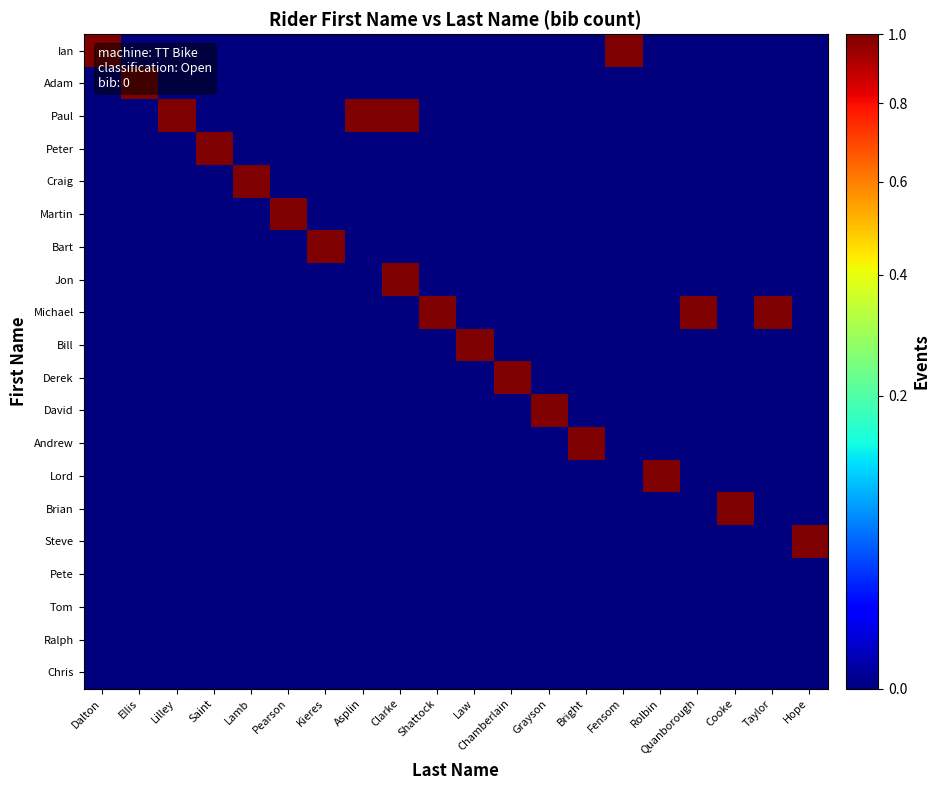

Count the number of categories in the chart.

20